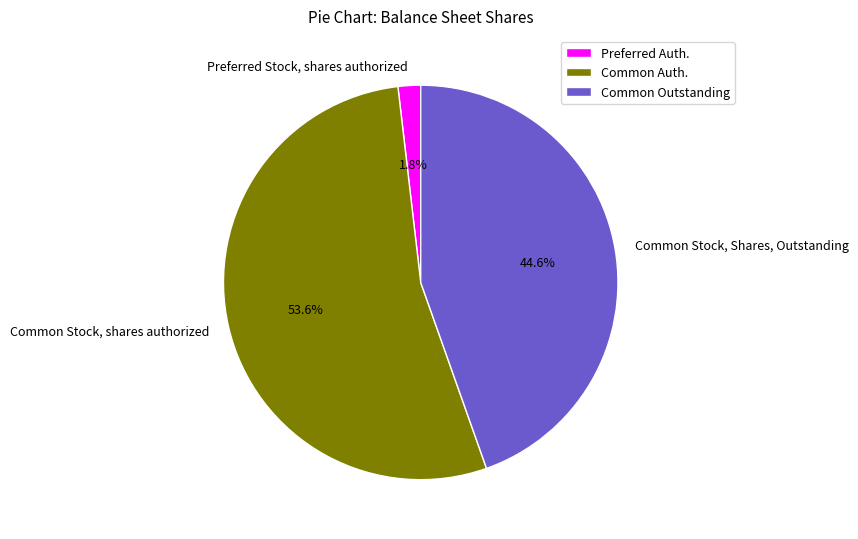

What is the ratio of the value at Common Stock, Shares, Outstanding to the value at Common Stock, shares authorized?

0.8